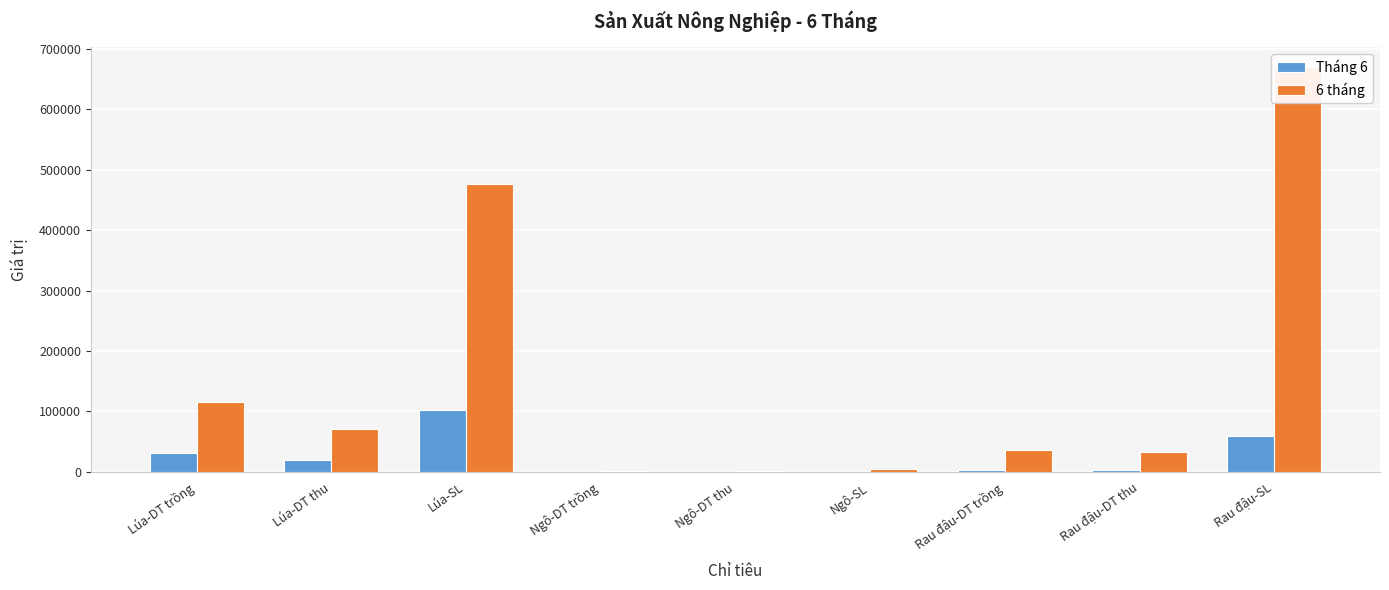

Where does the Tháng 6 series first go above 3308?

Lúa-DT trồng